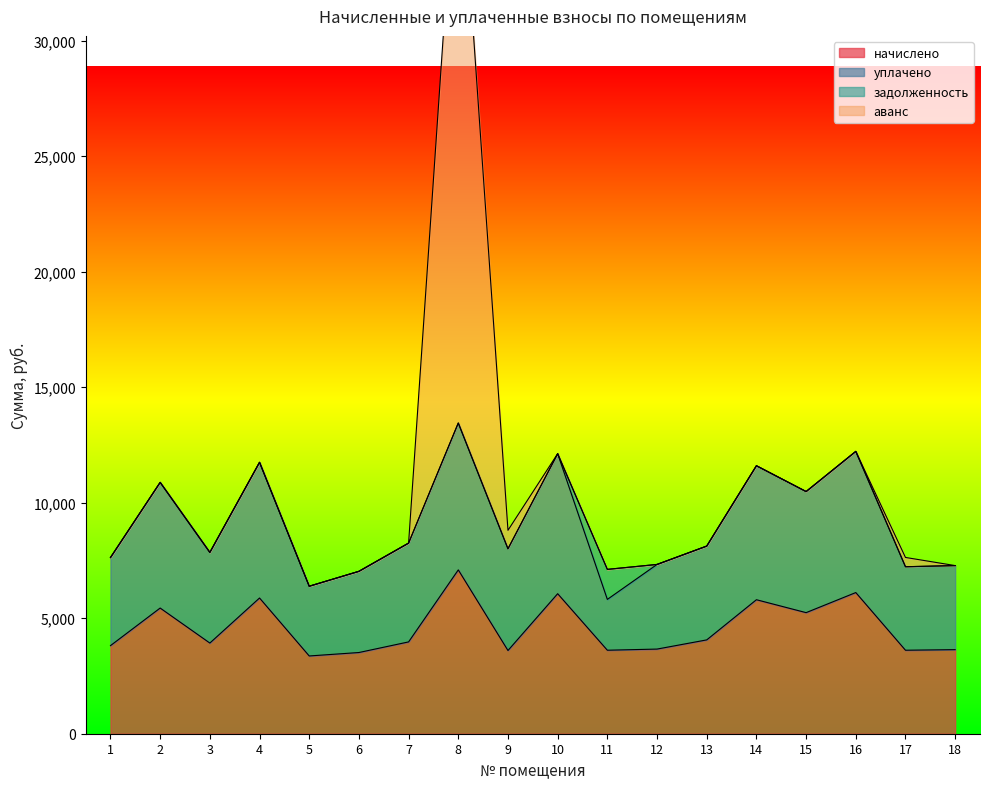

At which label does уплачено reach its peak?

8